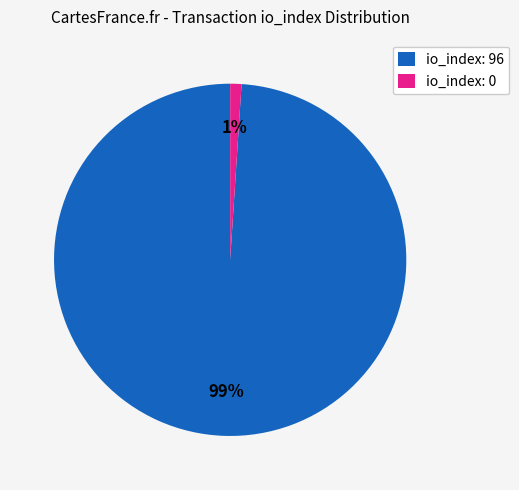

Do io_index: 0 and io_index: 96 together represent more than half of the pie?

Yes